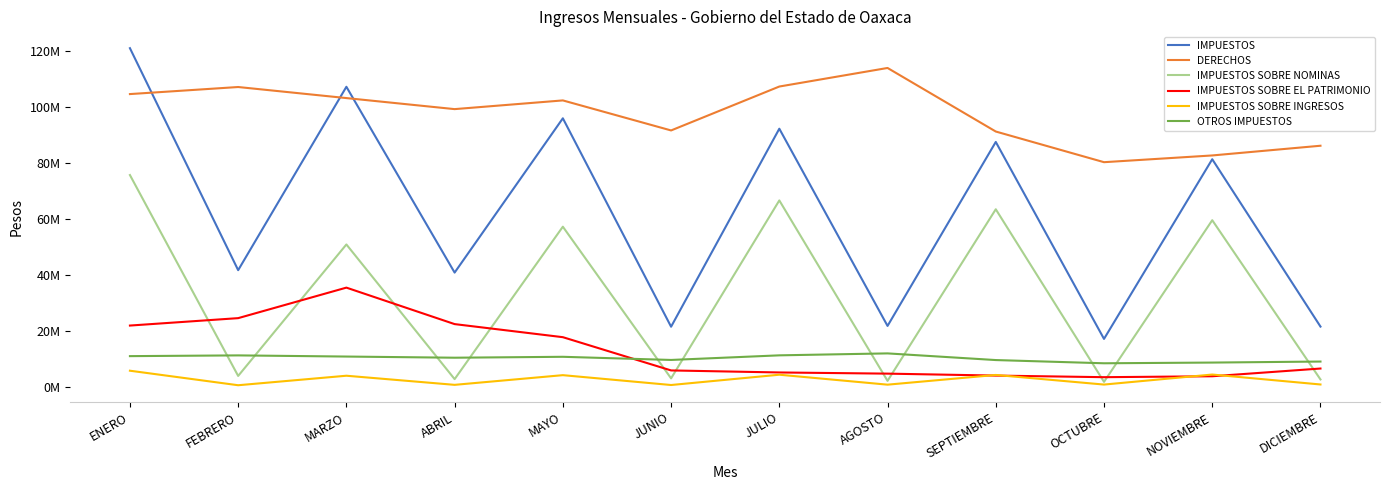

True or false: IMPUESTOS SOBRE EL PATRIMONIO and OTROS IMPUESTOS intersect in this chart.

True